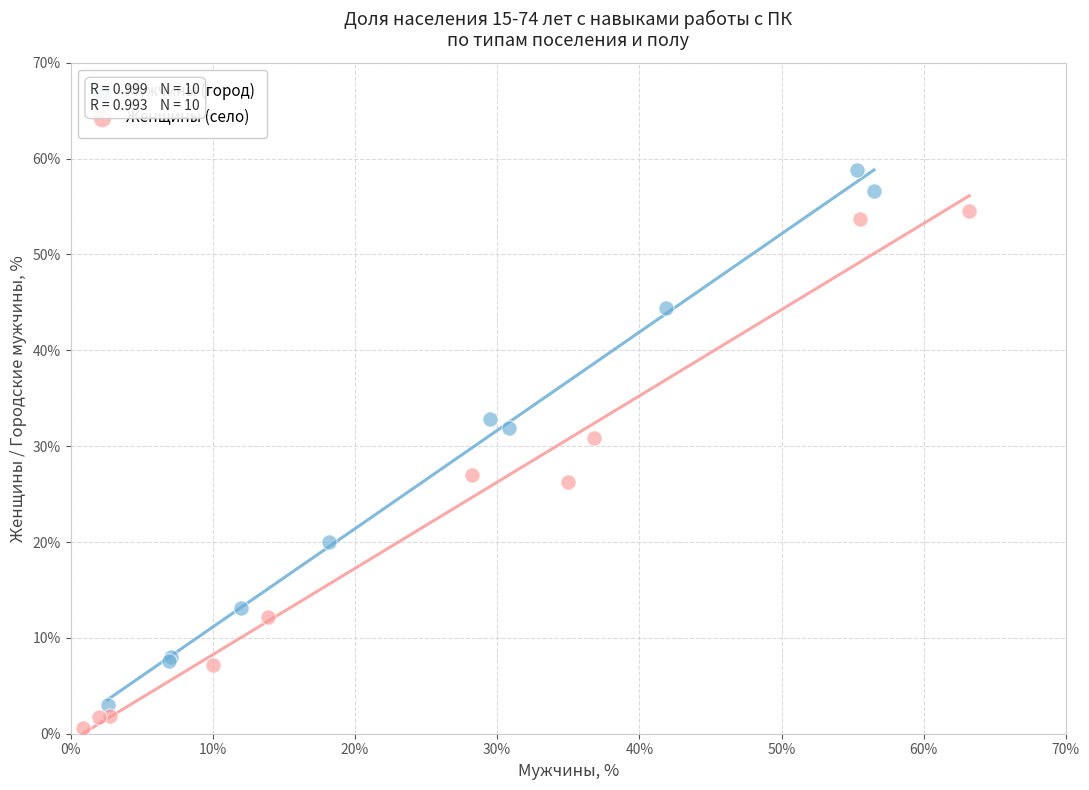

Which series contains the lowest Y value?

Женщины (село)